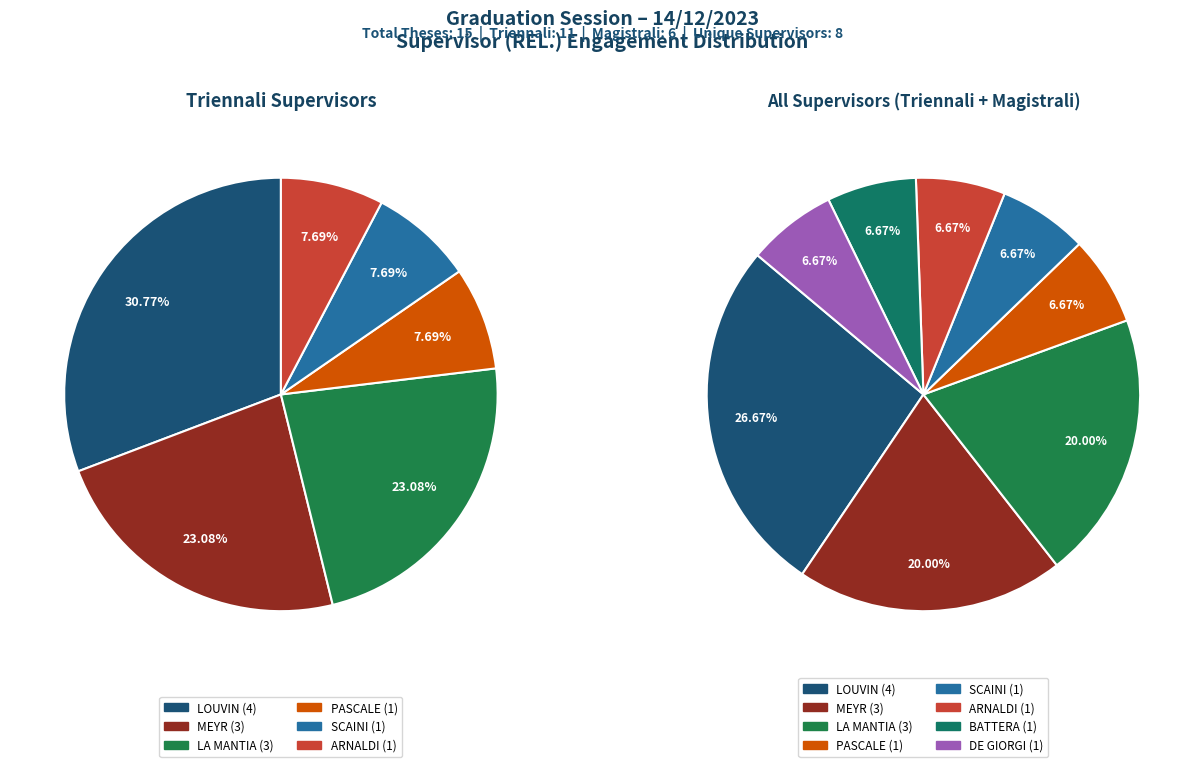

What percentage is the SCAINI slice, to the nearest percent?

7%